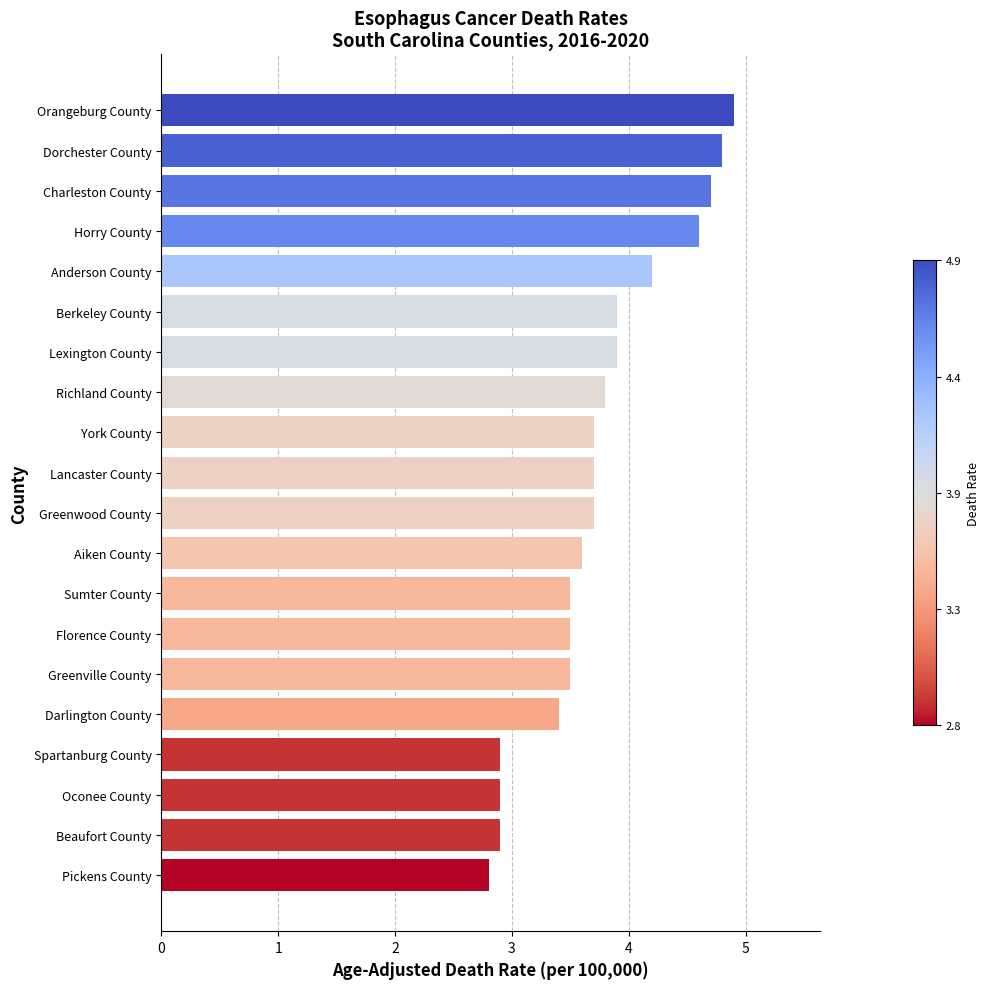

Reading bottom to top, extract all data points from this chart.

Pickens County=2.8	Beaufort County=2.9	Oconee County=2.9	Spartanburg County=2.9	Darlington County=3.4	Greenville County=3.5	Florence County=3.5	Sumter County=3.5	Aiken County=3.6	Greenwood County=3.7	Lancaster County=3.7	York County=3.7	Richland County=3.8	Lexington County=3.9	Berkeley County=3.9	Anderson County=4.2	Horry County=4.6	Charleston County=4.7	Dorchester County=4.8	Orangeburg County=4.9